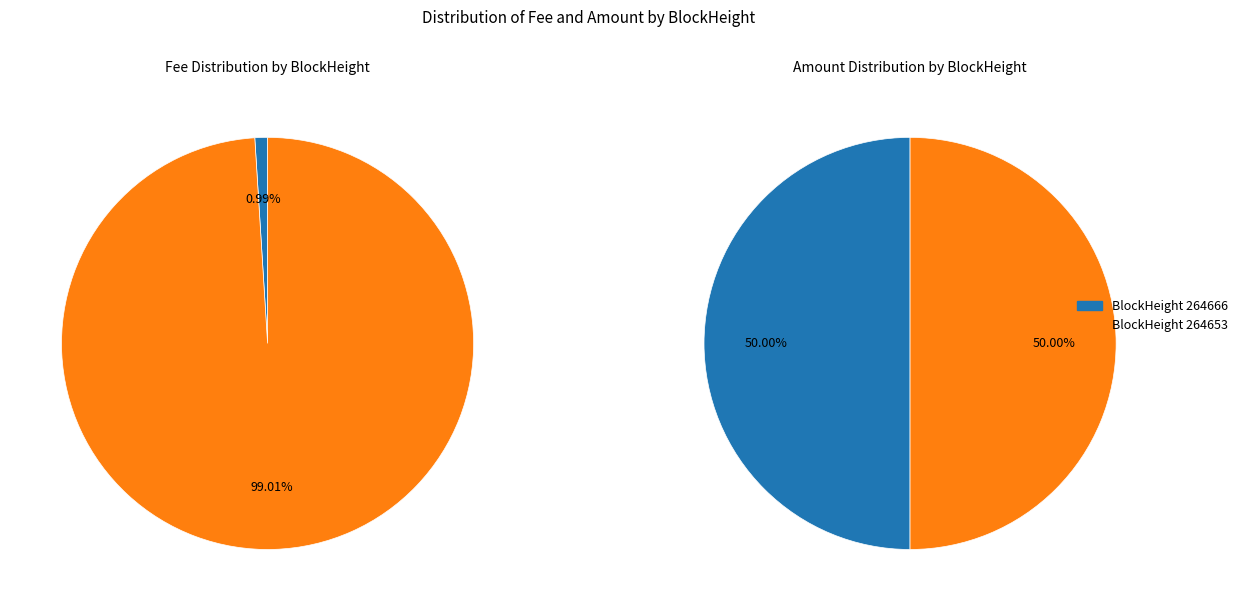

Is 264666 the majority of the pie?

No